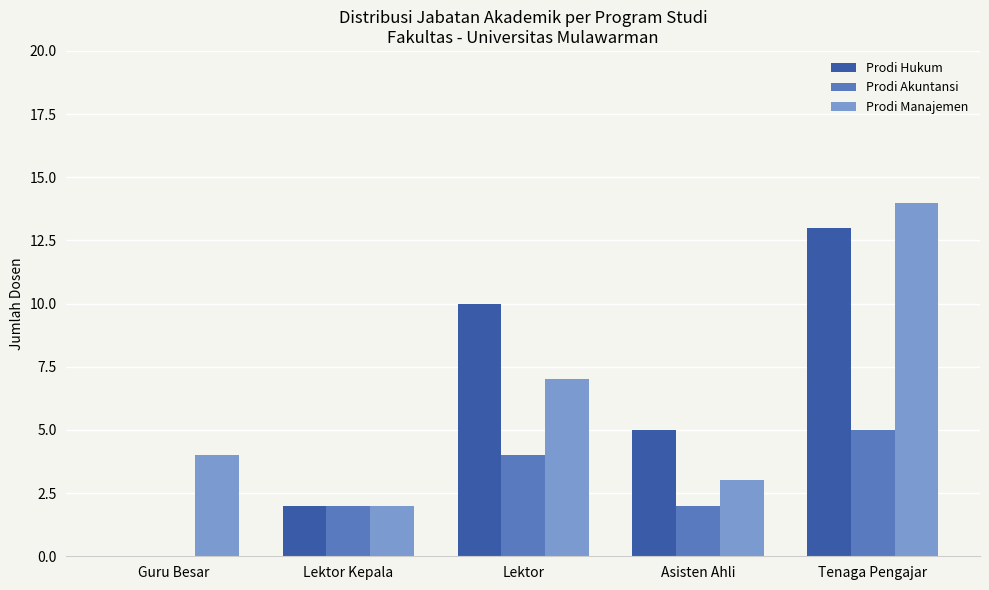

How many values in Prodi Hukum are above zero?

4